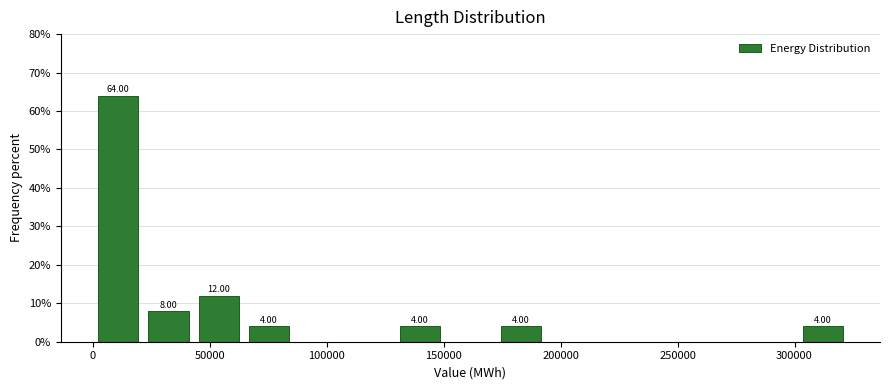

Over which range of the x-axis is the bar tallest?

0 to 20000